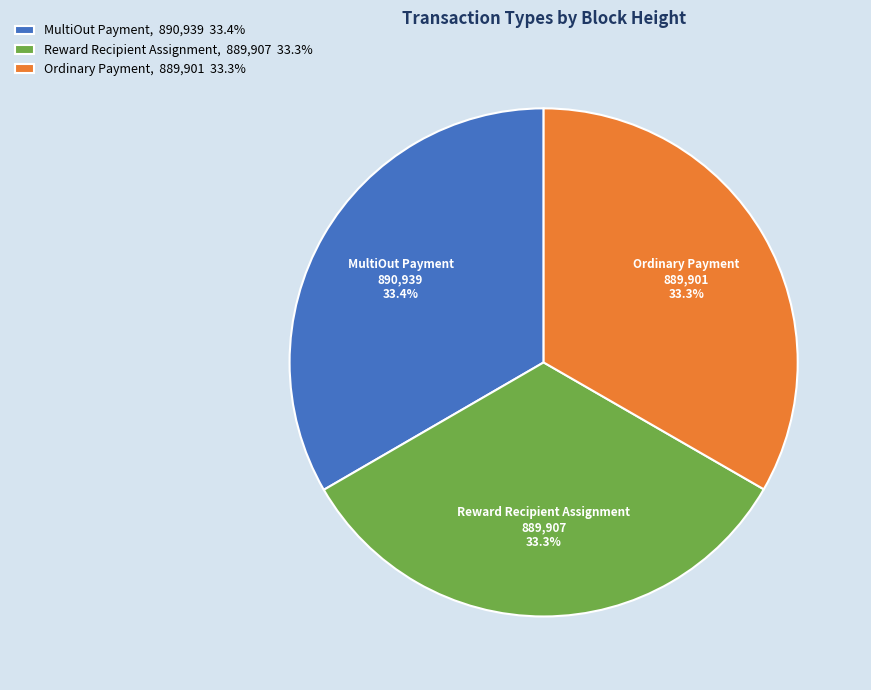

Approximately how many times larger is the value at Reward Recipient Assignment compared to Ordinary Payment?

1.0